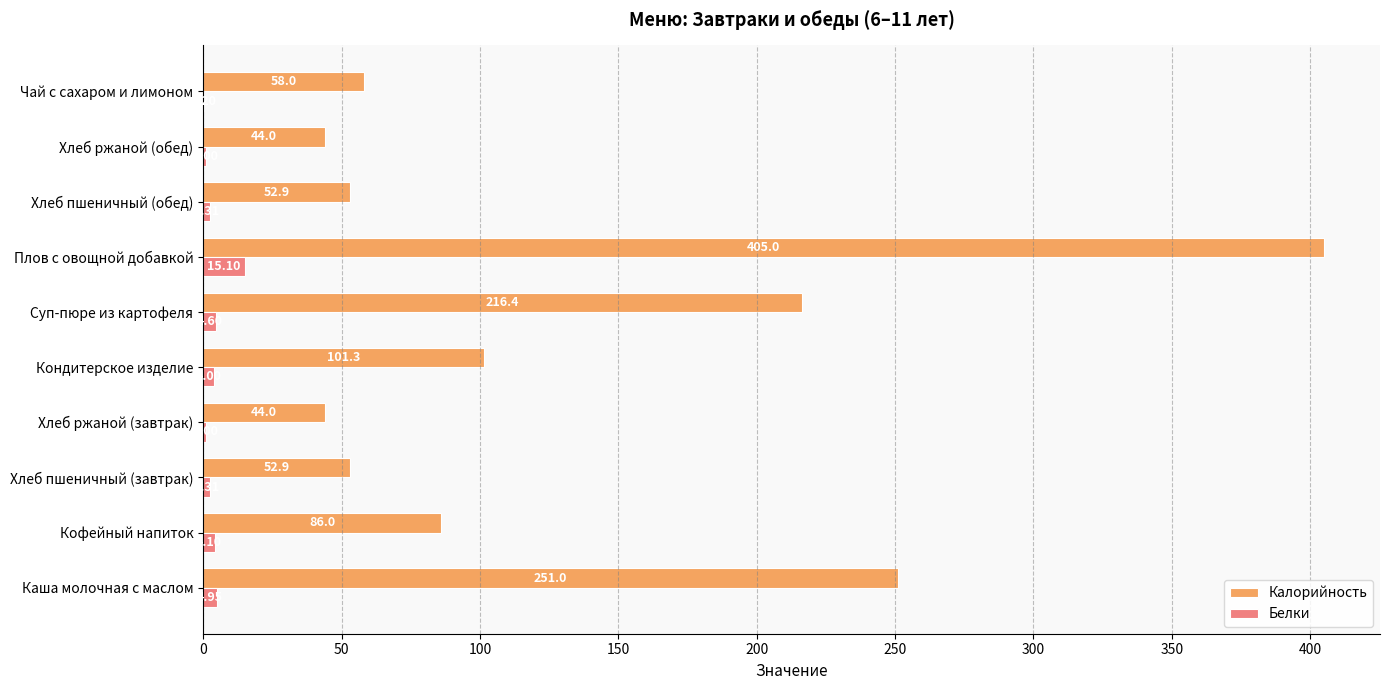

Count the number of data series in this chart.

2